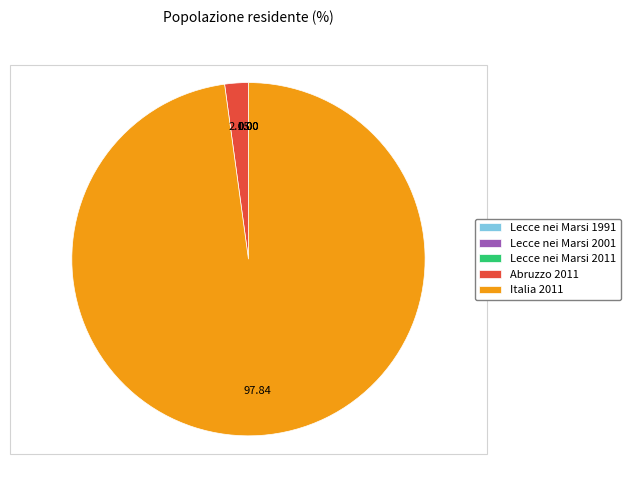

Which category accounts for the majority?

Italia 2011